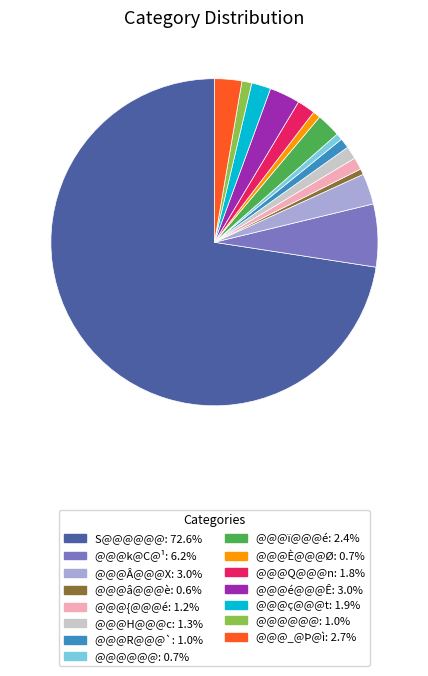

Is there any slice that represents more than half of the pie?

Yes